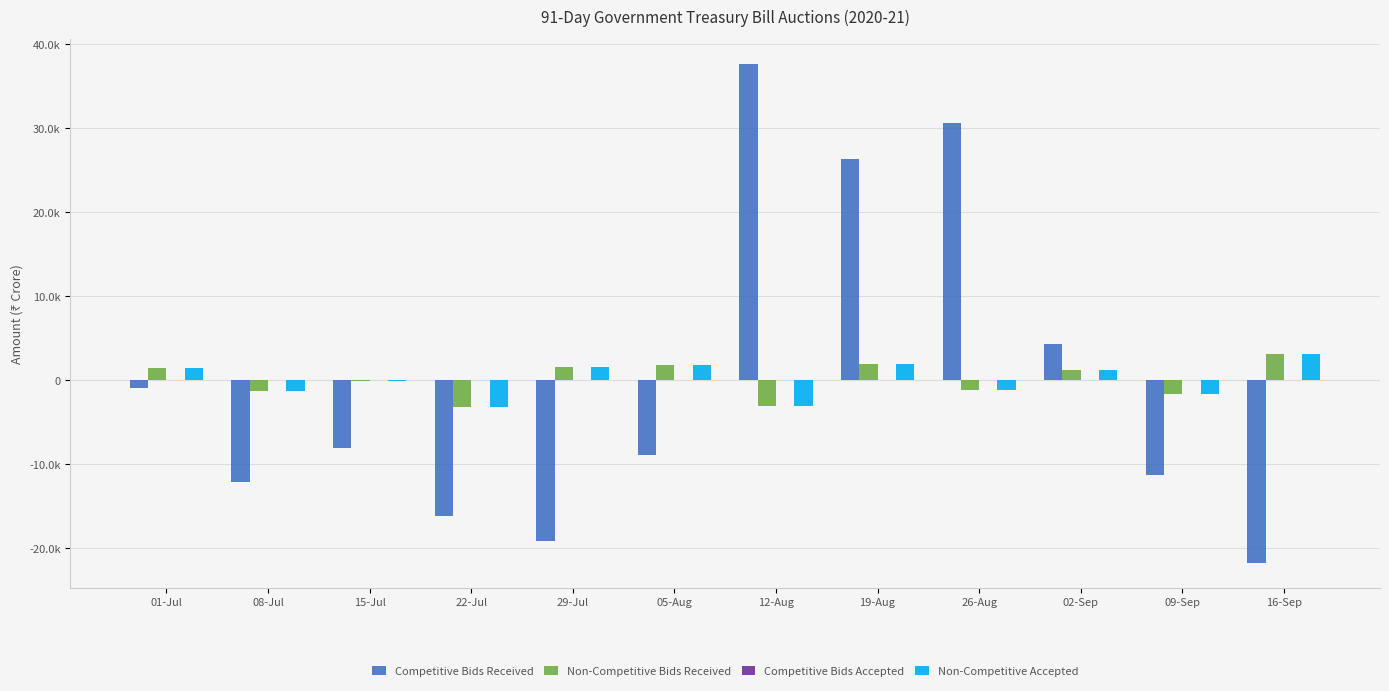

List the labels in order of Non-Competitive Accepted value, smallest first.

22-Jul, 12-Aug, 09-Sep, 08-Jul, 26-Aug, 15-Jul, 02-Sep, 01-Jul, 29-Jul, 05-Aug, 19-Aug, 16-Sep